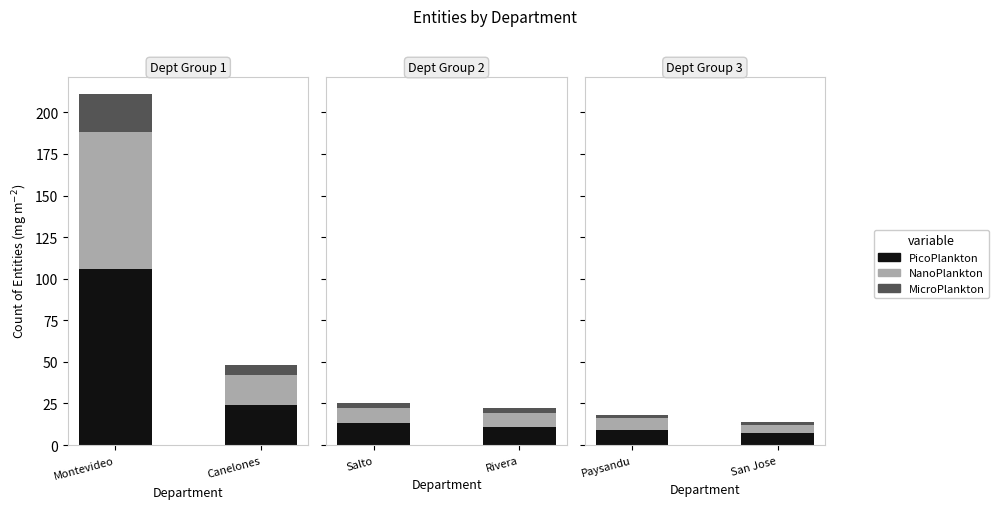

Which series has the largest total across all categories?

PicoPlankton